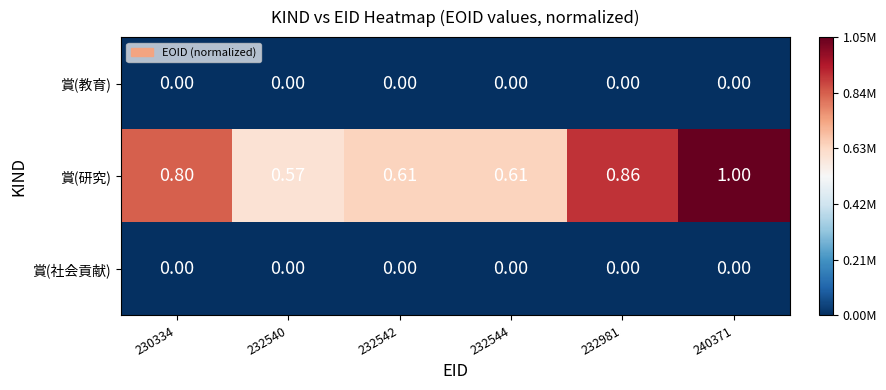

Which series has the largest total across all categories?

賞(研究)